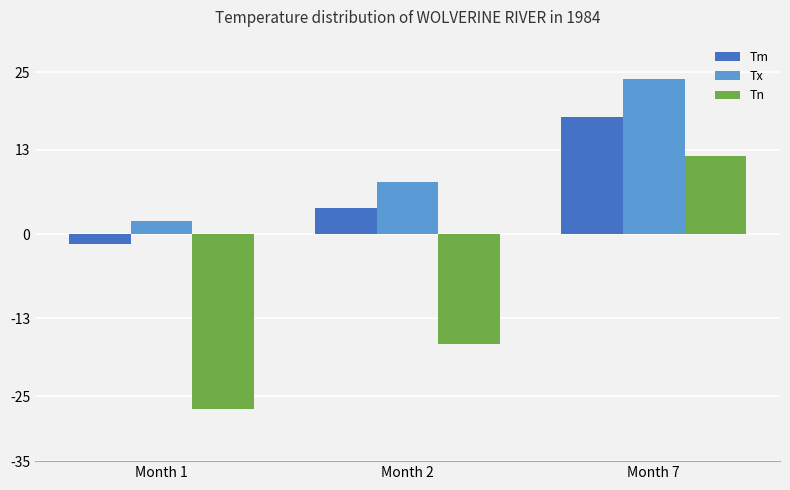

Which series has the widest spread of values?

Tn